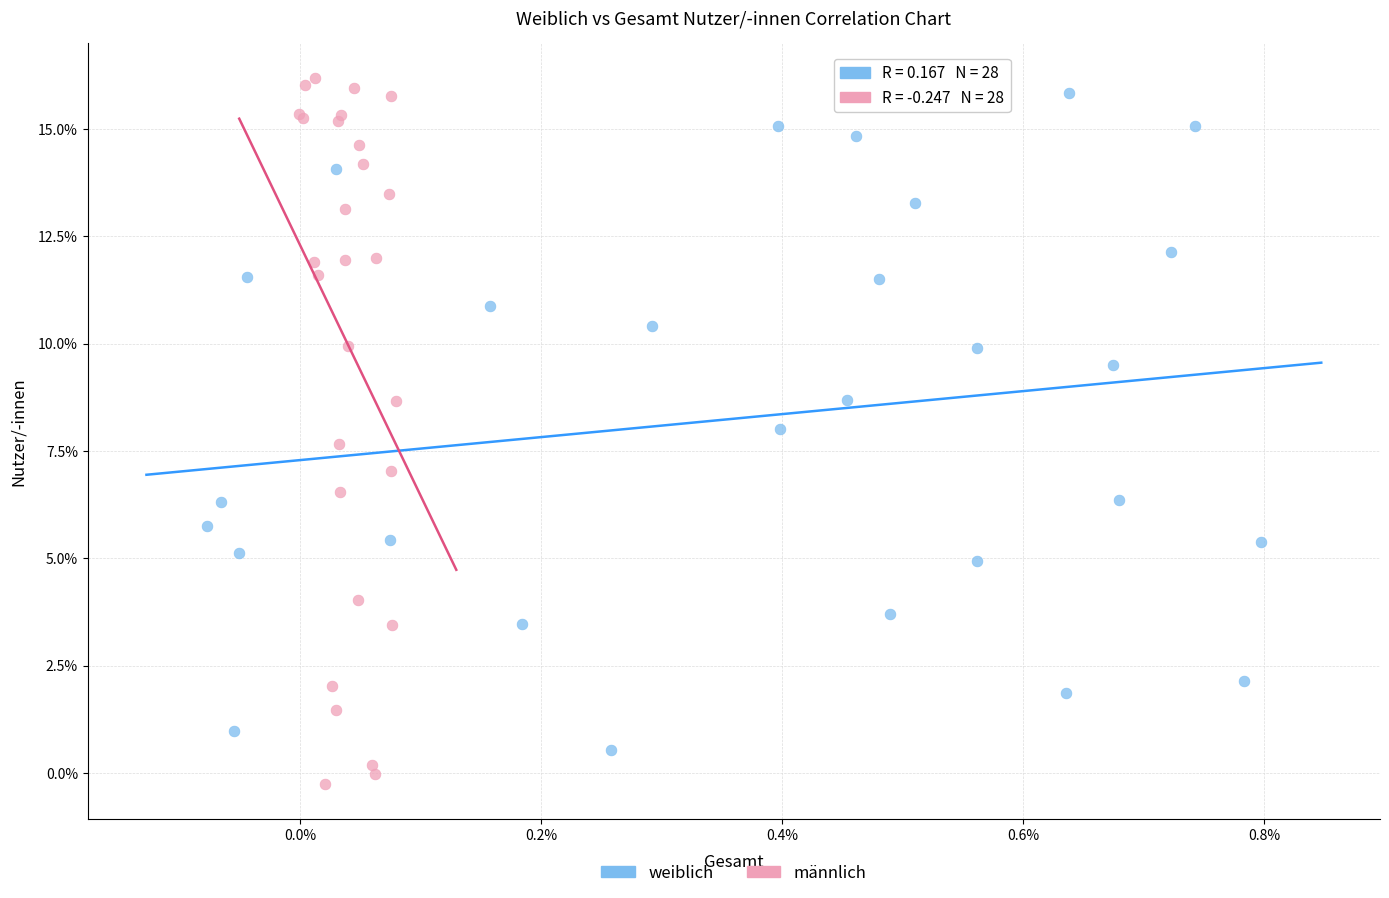

Which series has the largest Y range (max minus min)?

männlich